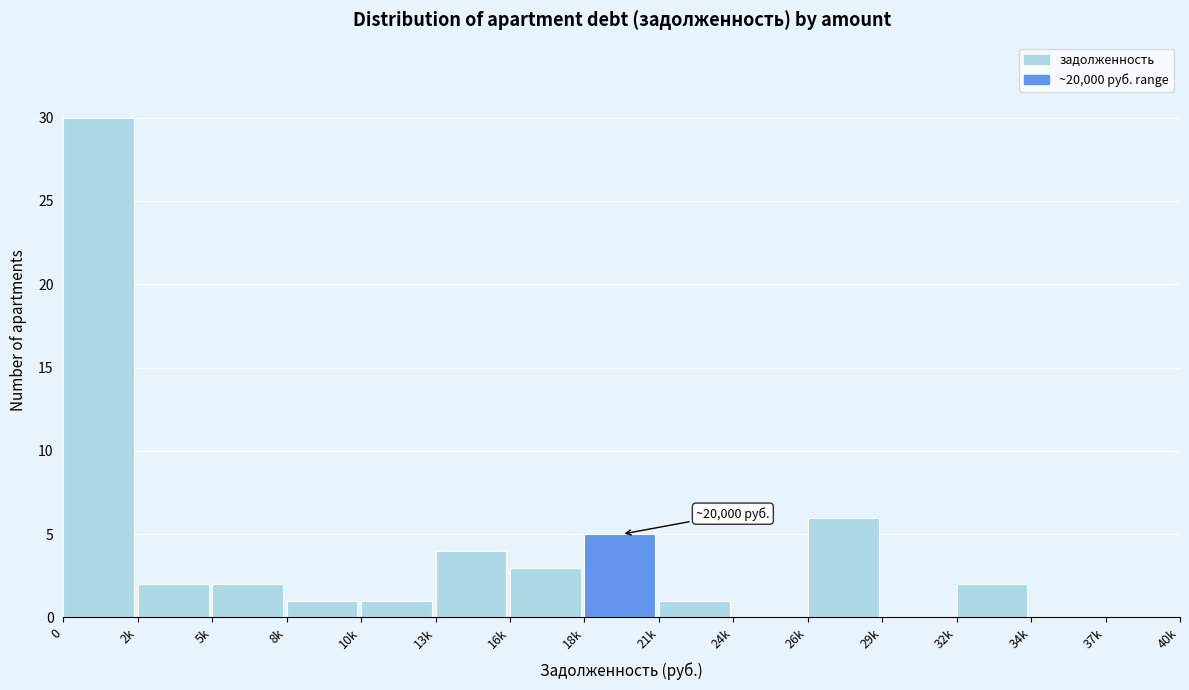

Reading left to right, list all the values displayed in this chart.

0=30	2k=2	5k=2	8k=1	10k=1	13k=4	16k=3	18k=5	21k=1	24k=0	26k=6	29k=0	32k=2	34k=0	37k=0